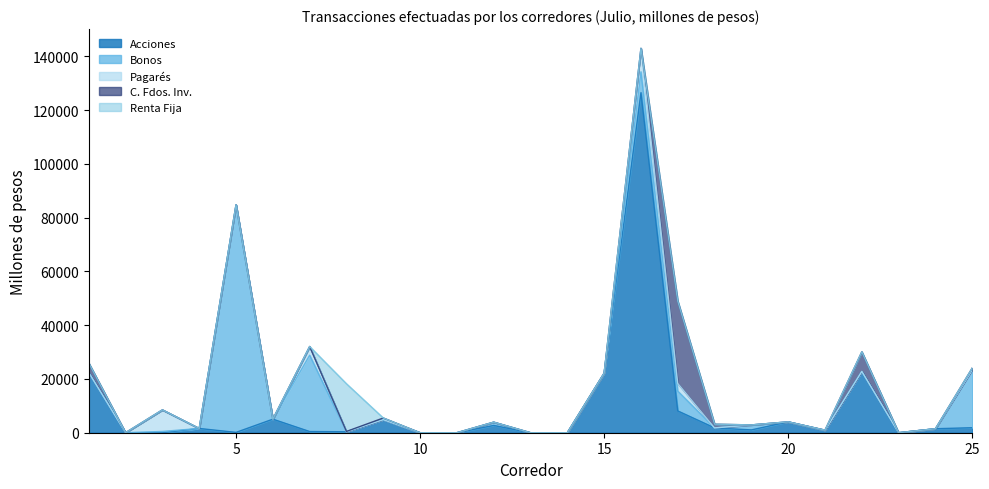

What is the total value across all series at 4?

1583.6